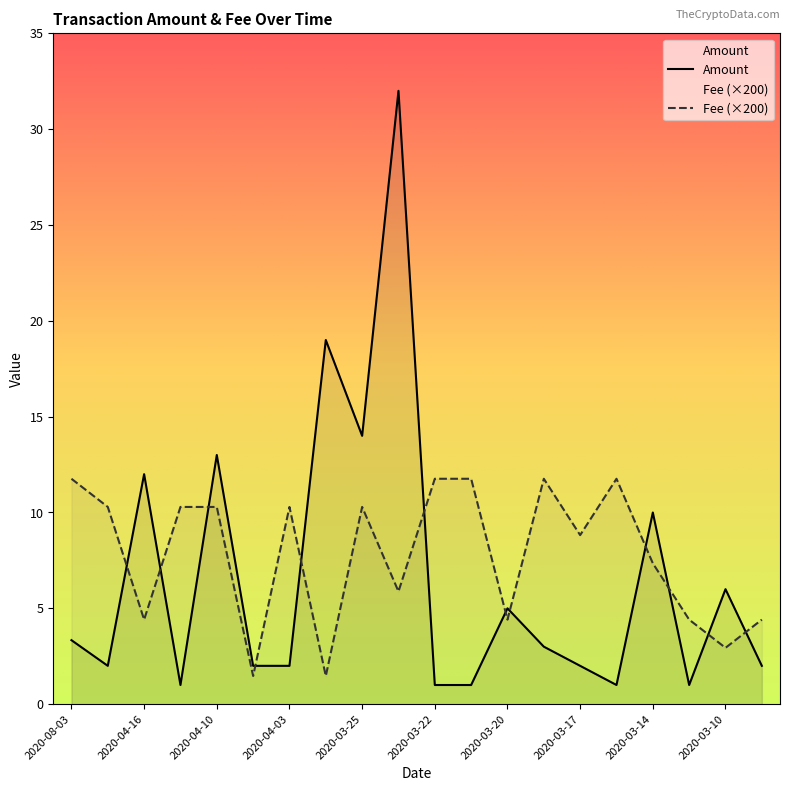

Reading right to left, extract all data points from this chart.

Amount: 2.0	6.0	1.0	10.0	1.0	2.0	3.0	5.0	1.0	1.0	32.0	14.0	19.0	2.0	2.0	13.0	1.0	12.0	2.0	3.3
Fee: 4.4	2.9	4.4	7.3	11.8	8.8	11.8	4.4	11.8	11.8	5.9	10.3	1.5	10.3	1.5	10.3	10.3	4.4	10.3	11.8